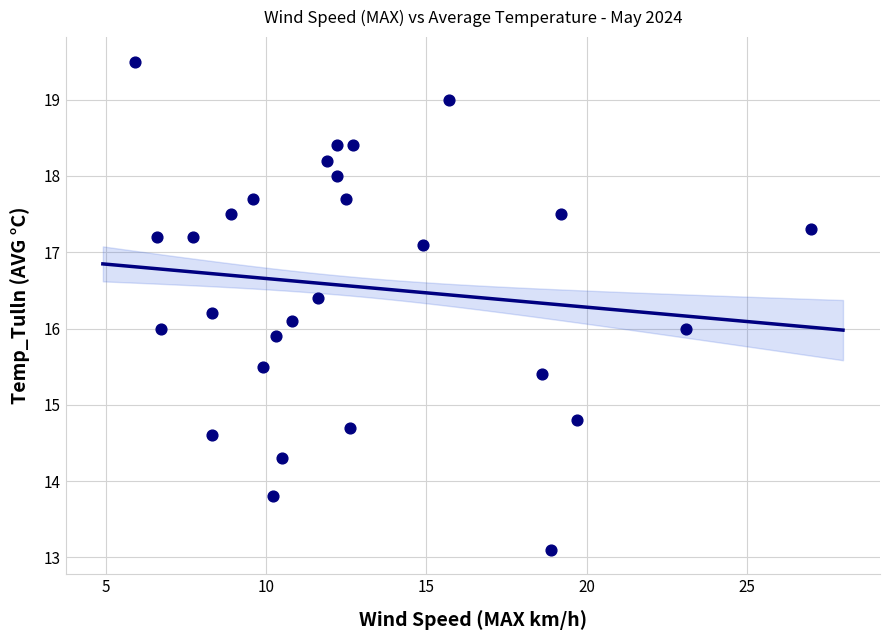

What is the range of X values (max minus min)?

21.1